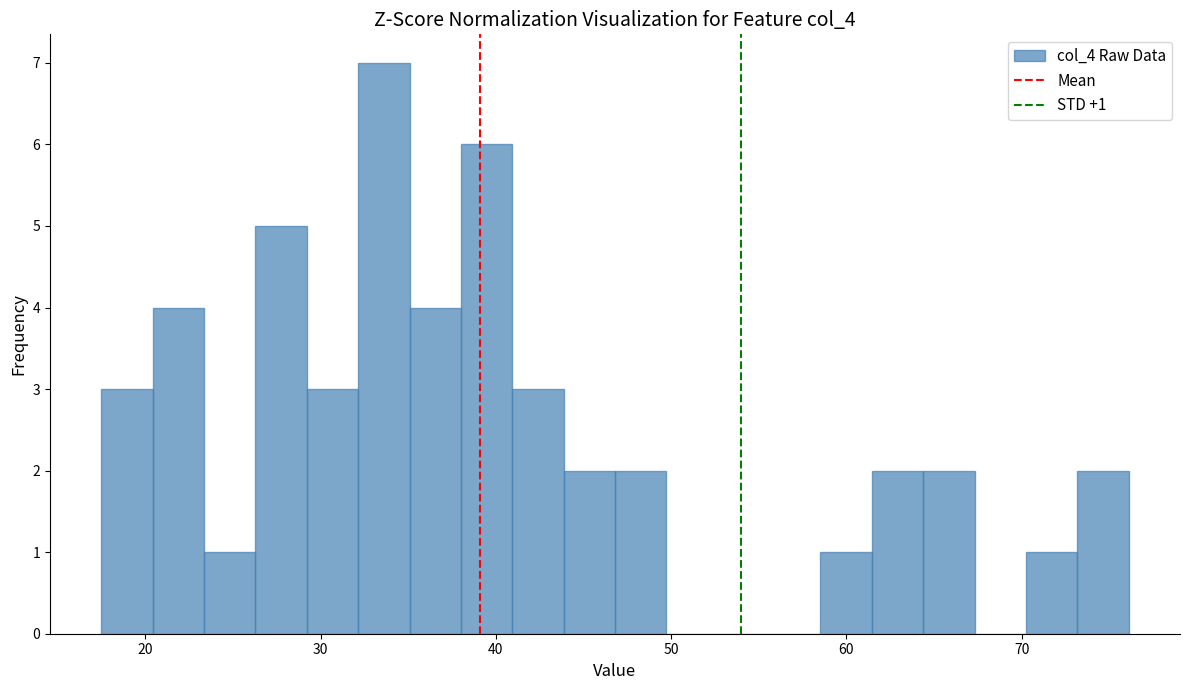

Read against the x-axis, roughly where is the centre of the tallest bar?

34